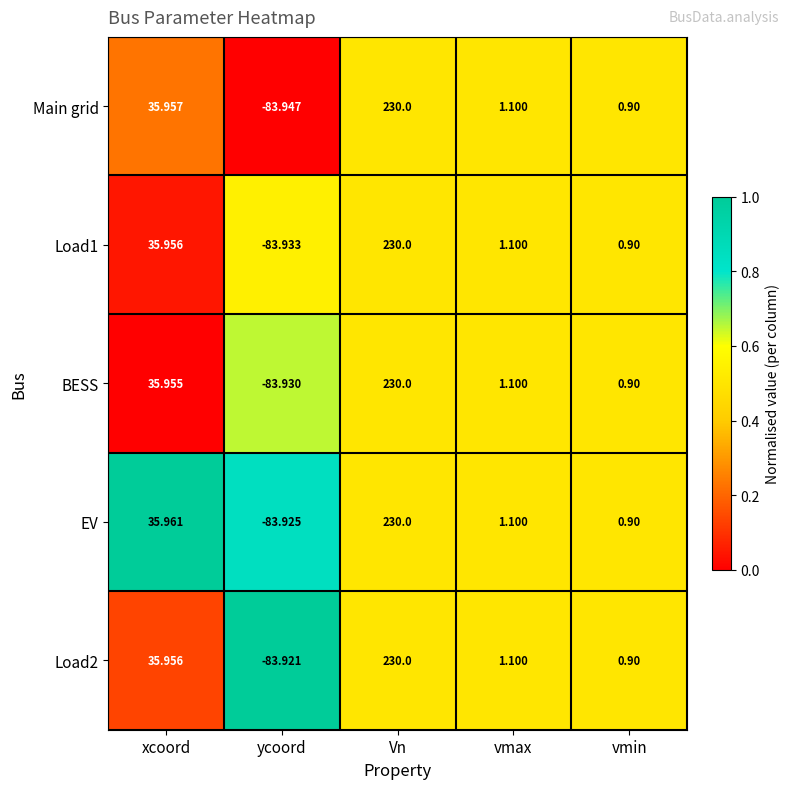

Which series has the largest range (max minus min)?

Main grid